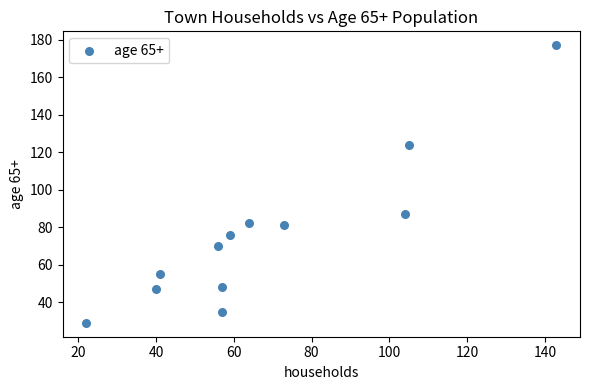

What is the range of X values (max minus min)?

121